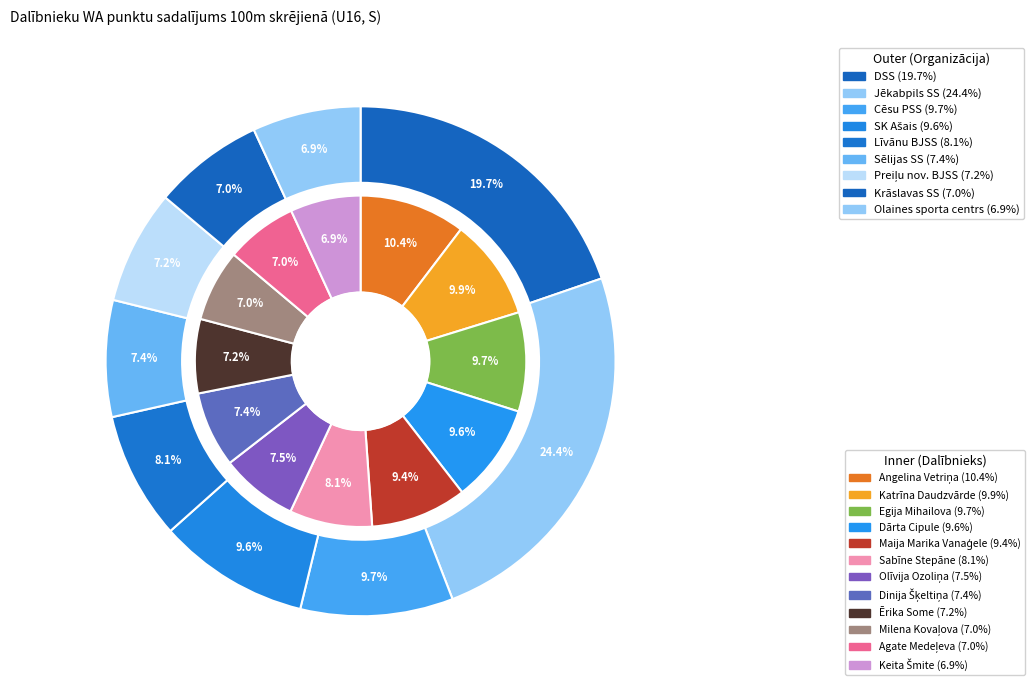

Rank the categories by value from lowest to highest.

Keita Šmite, Agate Medeļeva, Milena Kovaļova, Ērika Some, Dinija Šķeltiņa, Olīvija Ozoliņa, Sabīne Stepāne, Maija Marika Vanaģele, Dārta Cipule, Egija Mihailova, Katrīna Daudzvārde, Angelina Vetriņa